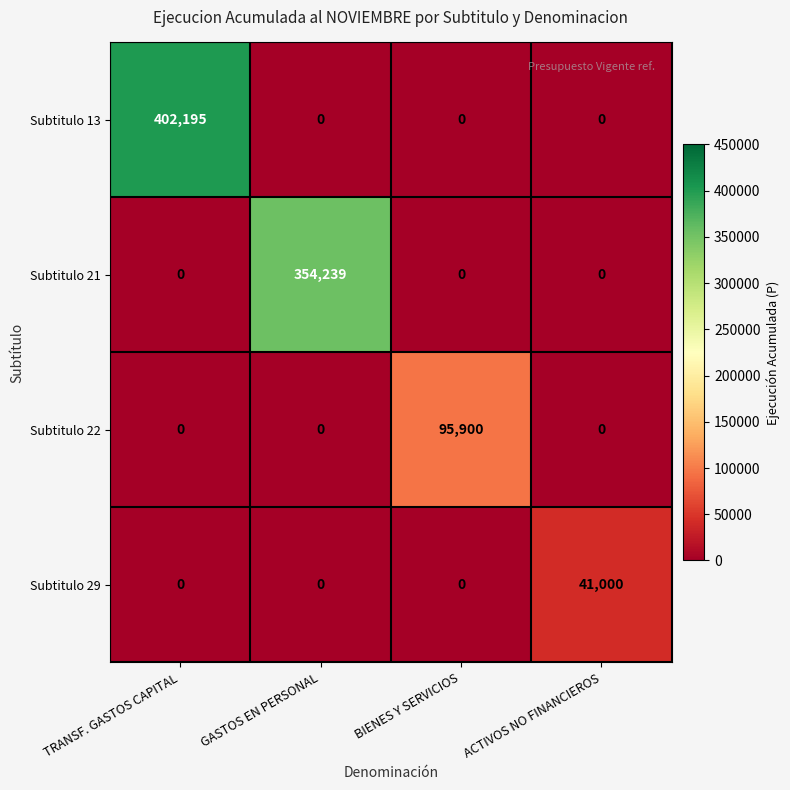

Reading left to right, list all the values displayed in this chart.

Subtitulo 13: 402195	0	0	0
Subtitulo 21: 0	354239	0	0
Subtitulo 22: 0	0	95900	0
Subtitulo 29: 0	0	0	41000